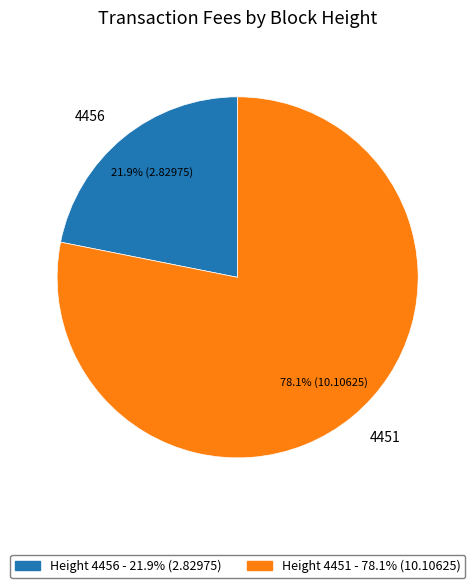

What percentage is the 4451 slice, to the nearest percent?

78%